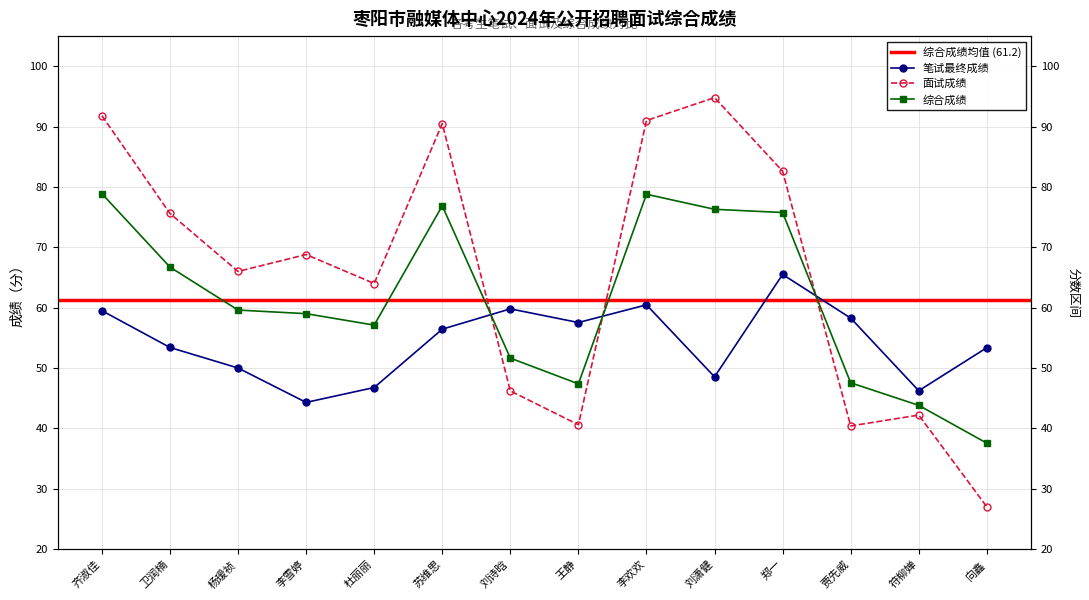

What is the label of the 12th point from the right?

杨瑷祯